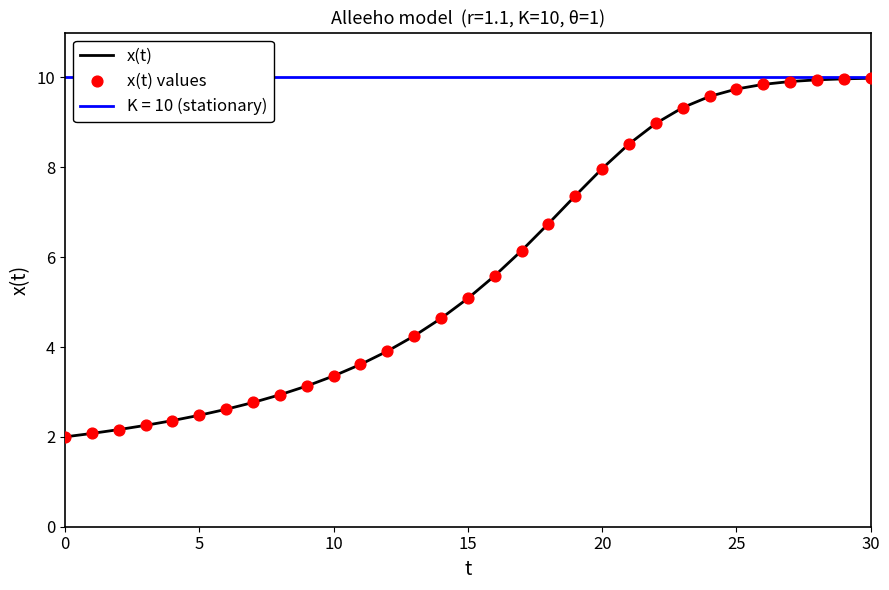

What is the highest value of the x(t) series?

10.0